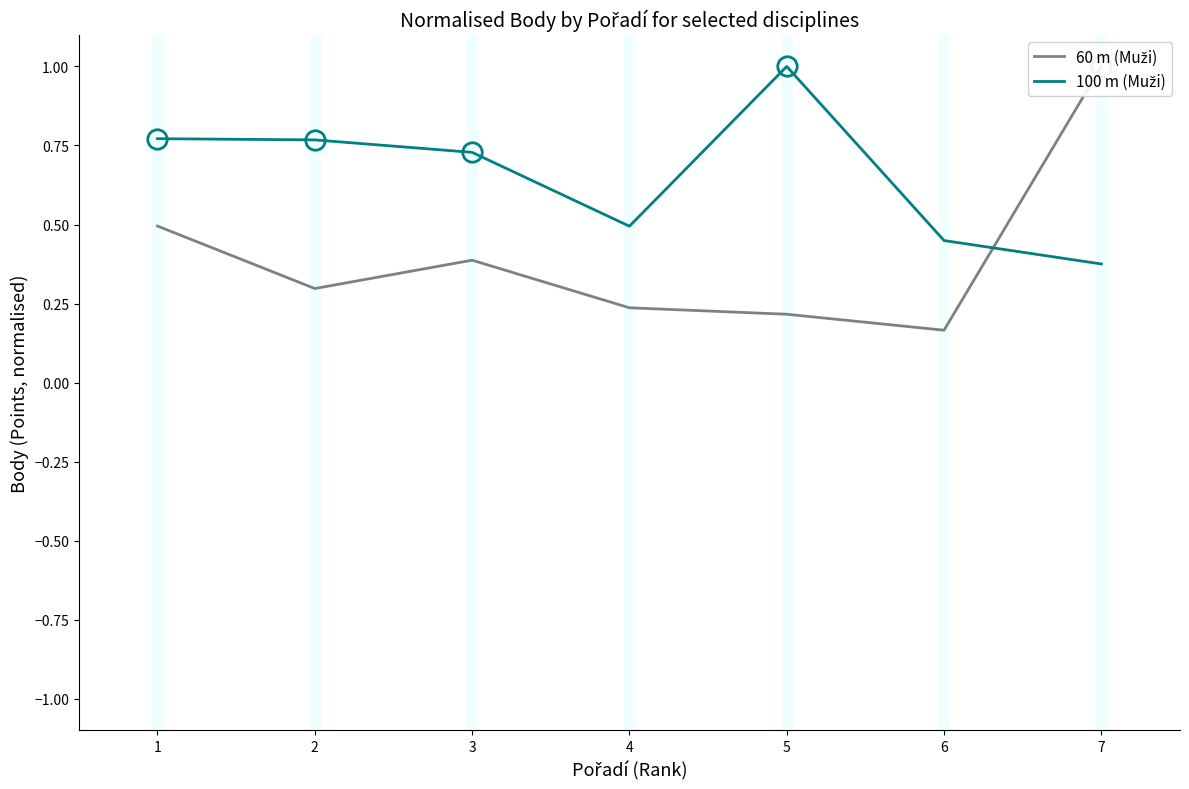

What is the total value across all series at 5?

1.2